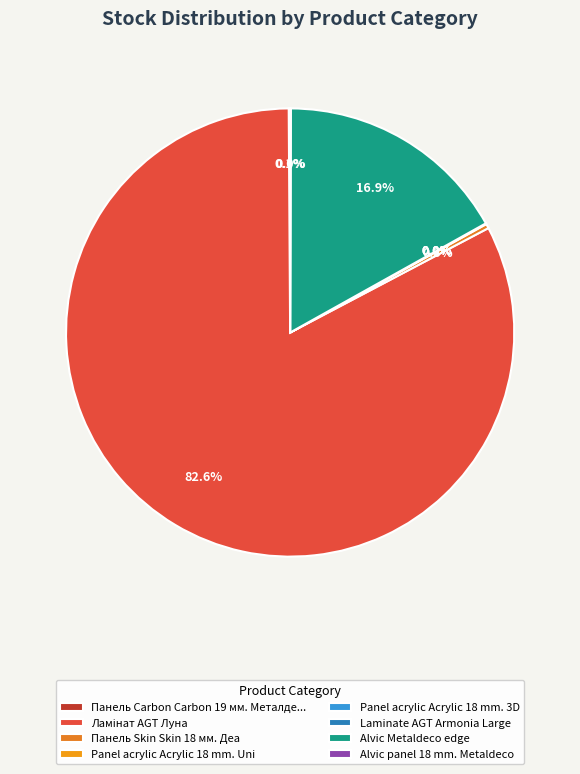

Is it true that Alvic Metaldeco edge is 8% of the pie?

False